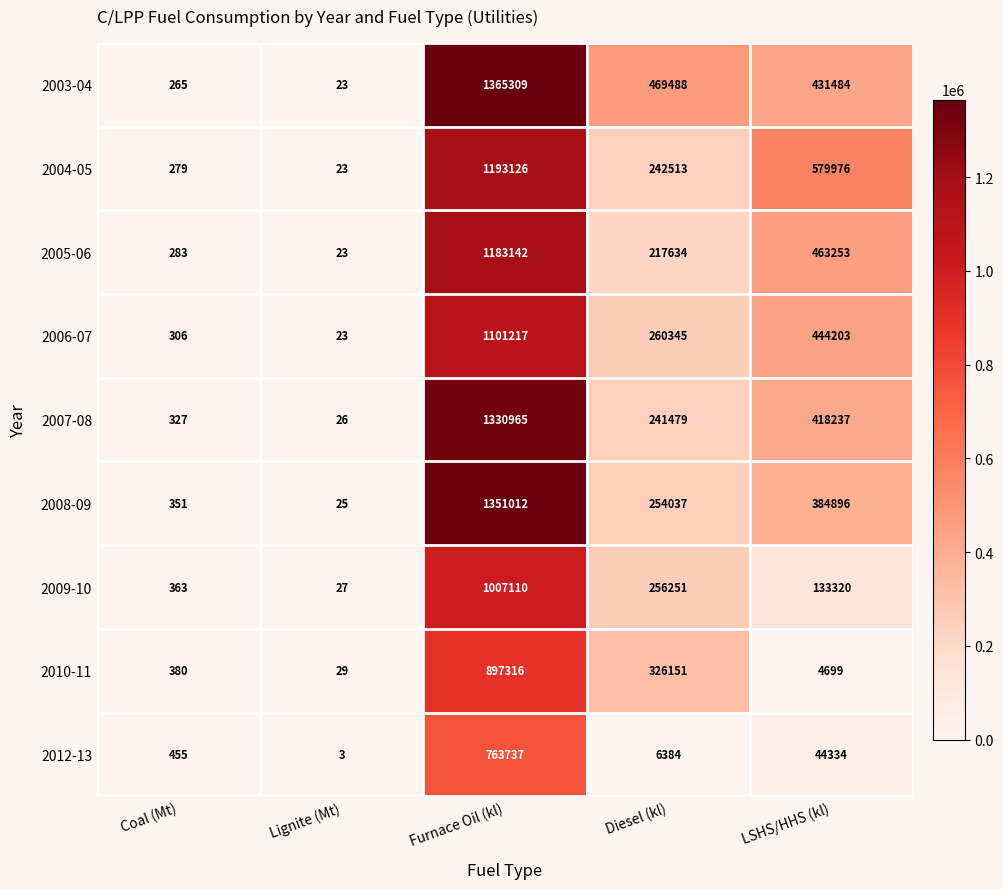

Rank the series at LSHS/HHS (kl) from highest to lowest value.

2004-05, 2005-06, 2006-07, 2003-04, 2007-08, 2008-09, 2009-10, 2012-13, 2010-11